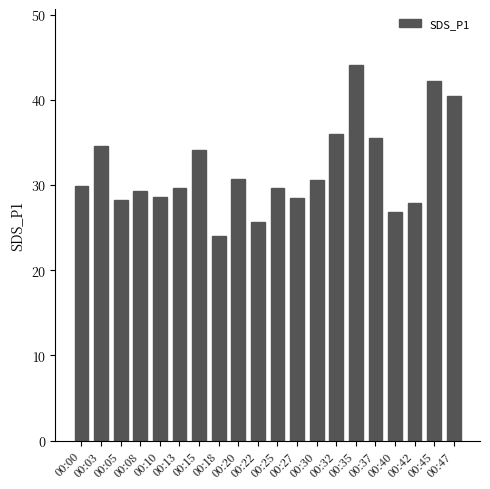

What is the difference between the maximum and minimum values?

20.1